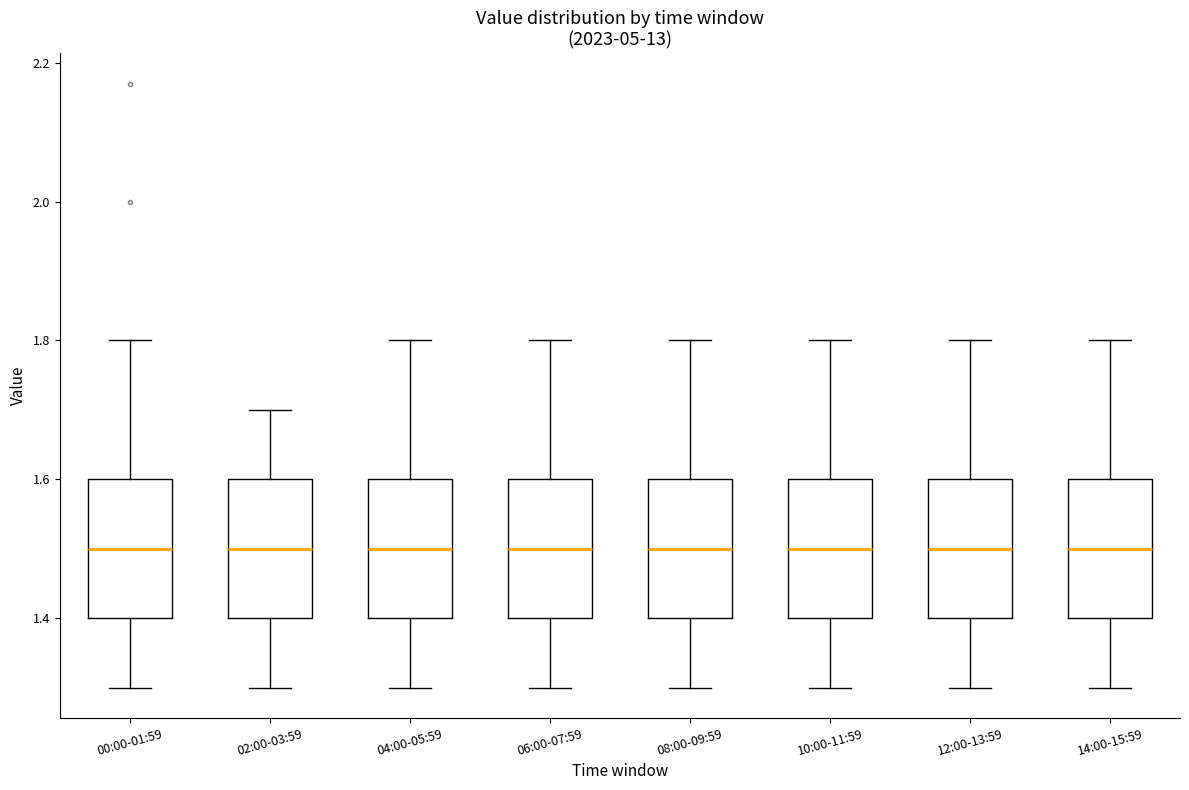

Reading left to right, transcribe this box plot: for each box, give where its median line is, the range the box spans, and where its two whiskers end, as read against the y-axis. The values are not printed on the chart, so give them approximately, as read against the axis.

00:00-01:59: median 1.5, box 1.4 to 1.6, whiskers 1.3 to 1.8
02:00-03:59: median 1.5, box 1.4 to 1.6, whiskers 1.3 to 1.7
04:00-05:59: median 1.5, box 1.4 to 1.6, whiskers 1.3 to 1.8
06:00-07:59: median 1.5, box 1.4 to 1.6, whiskers 1.3 to 1.8
08:00-09:59: median 1.5, box 1.4 to 1.6, whiskers 1.3 to 1.8
10:00-11:59: median 1.5, box 1.4 to 1.6, whiskers 1.3 to 1.8
12:00-13:59: median 1.5, box 1.4 to 1.6, whiskers 1.3 to 1.8
14:00-15:59: median 1.5, box 1.4 to 1.6, whiskers 1.3 to 1.8